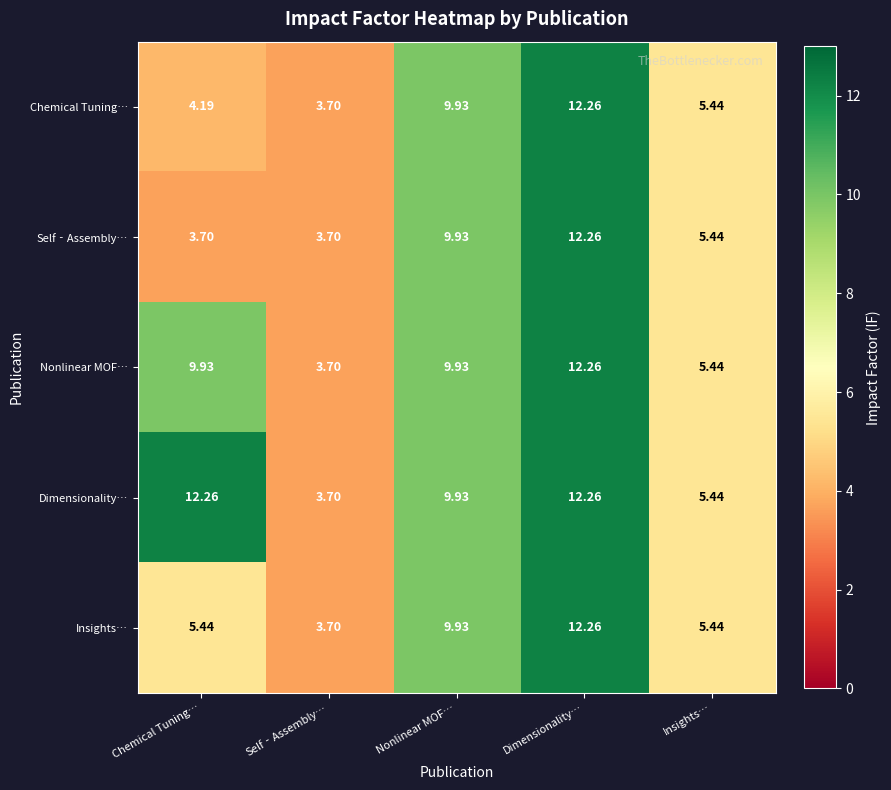

What is the greatest value displayed?

12.3